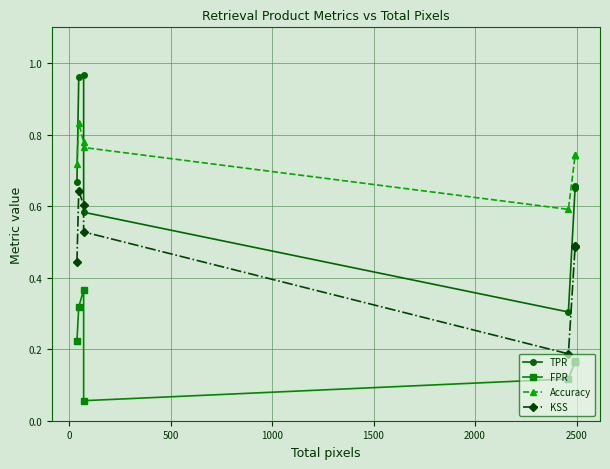

Between 0 and 2000, which series saw the biggest shift?

TPR